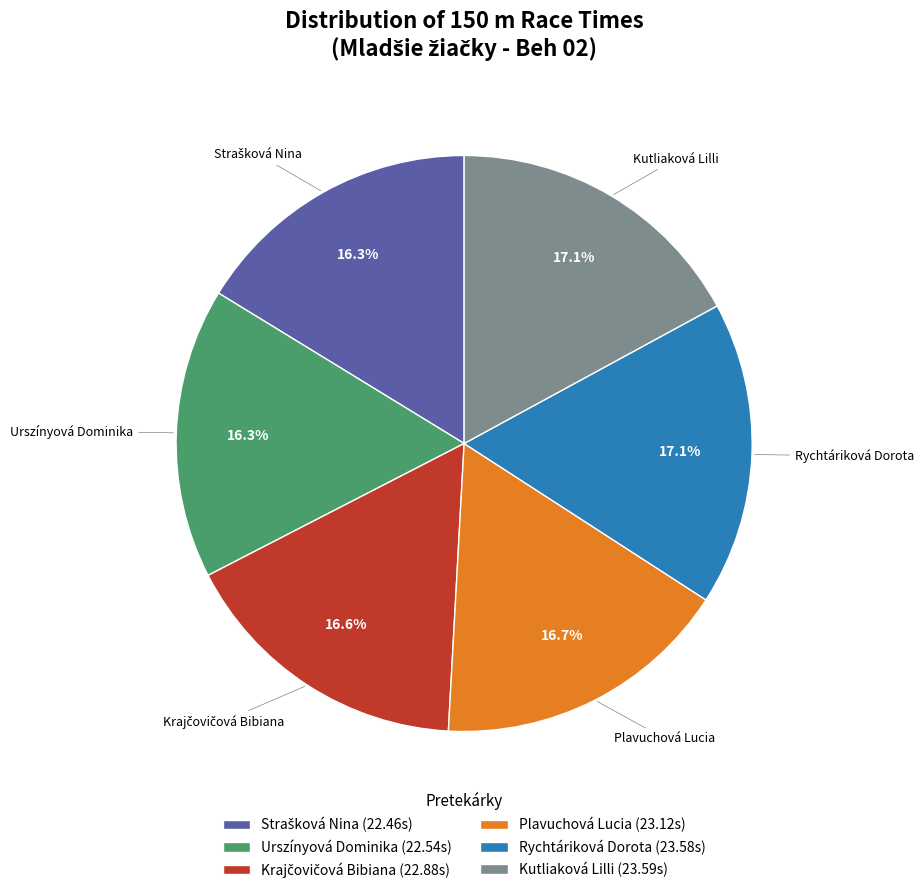

Is there any slice that represents more than half of the pie?

No